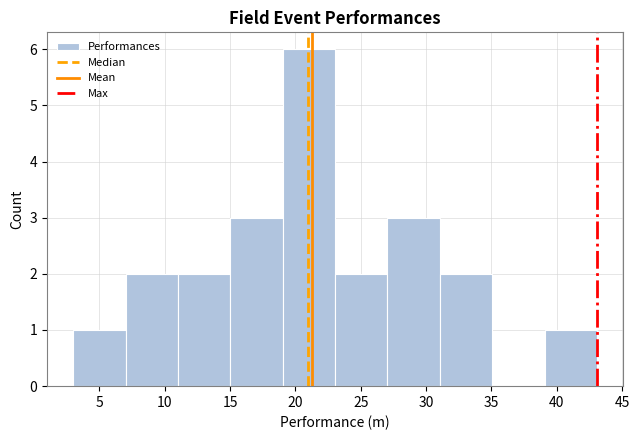

Which range on the x-axis has the tallest bar?

19 to 23